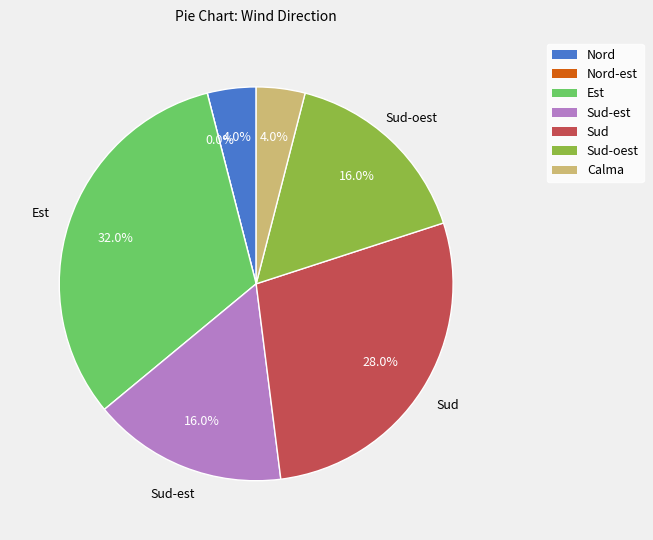

Which category has the biggest portion of the pie?

Est